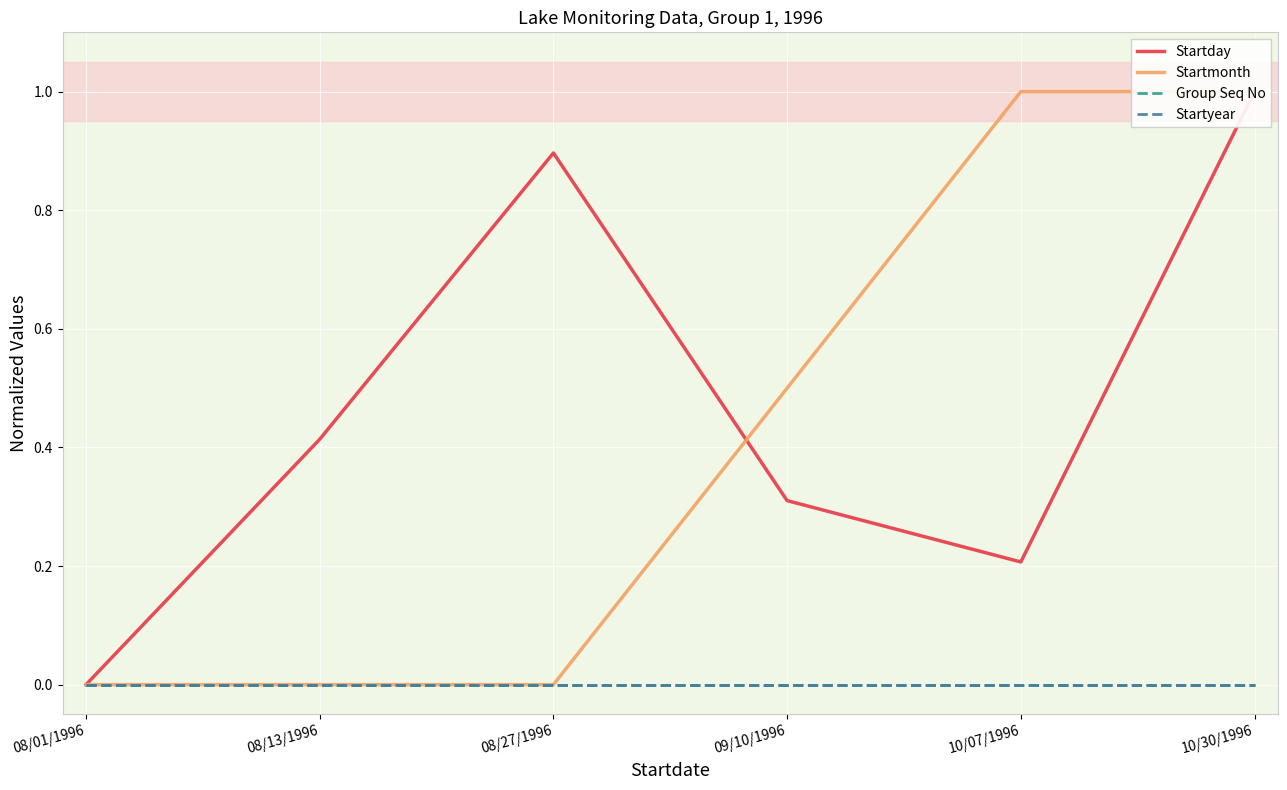

True or false: Startyear has more than 1 interior local peaks.

False